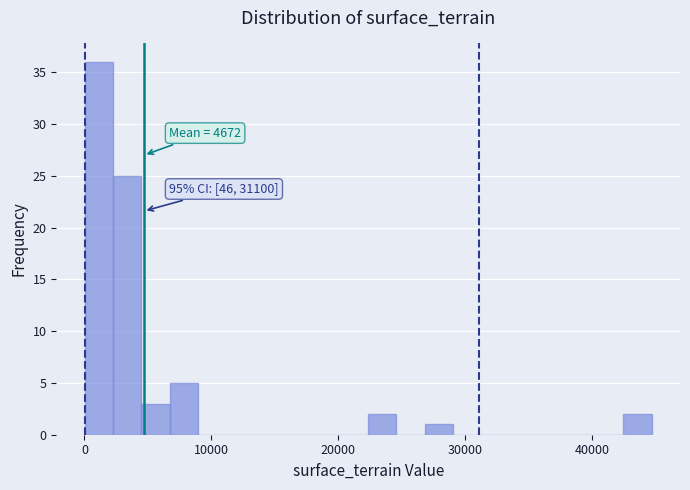

Read against the x-axis, roughly where is the centre of the tallest bar?

1000